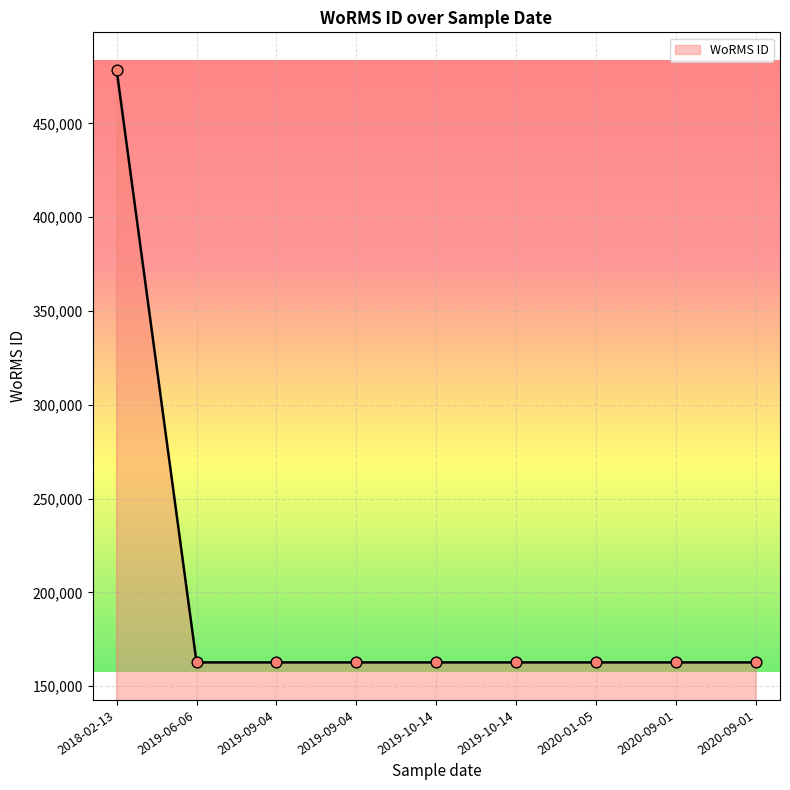

Approximately how many times larger is the value at 2019-10-14 compared to 2019-06-06?

1.0